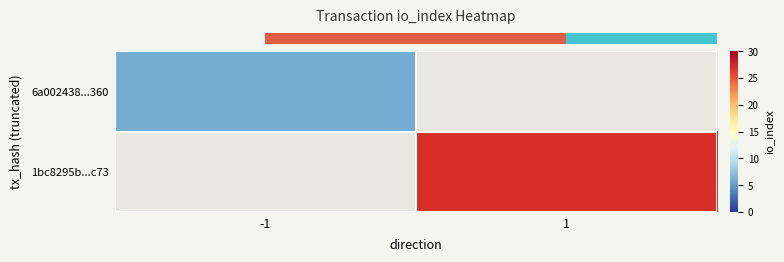

At how many categories does at least one series exceed 24?

1